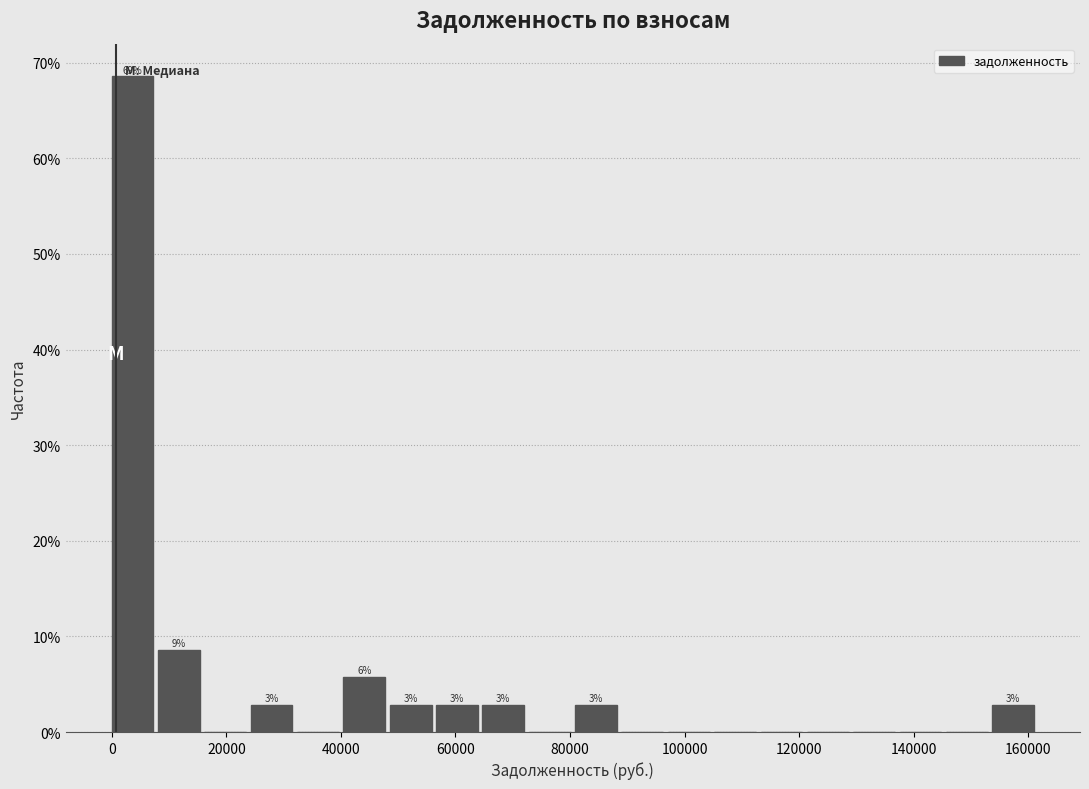

Over which range of the x-axis is the bar tallest?

0 to 8000